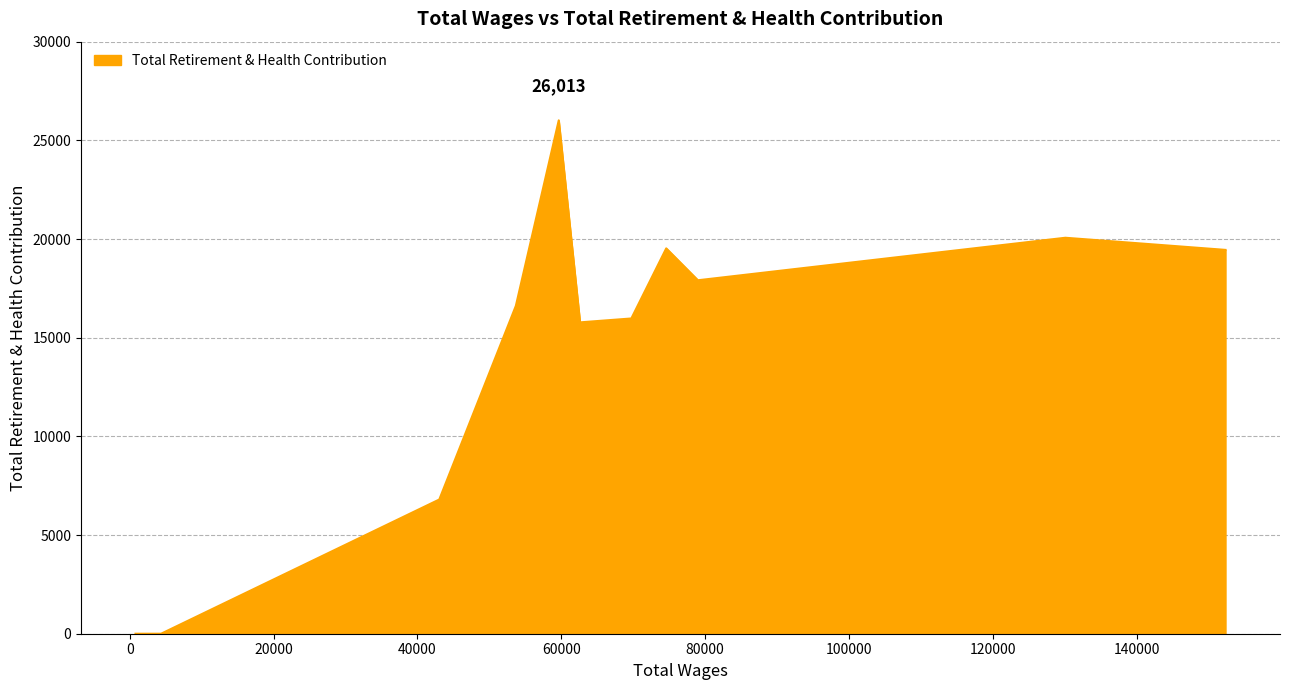

What is the average value?

11295